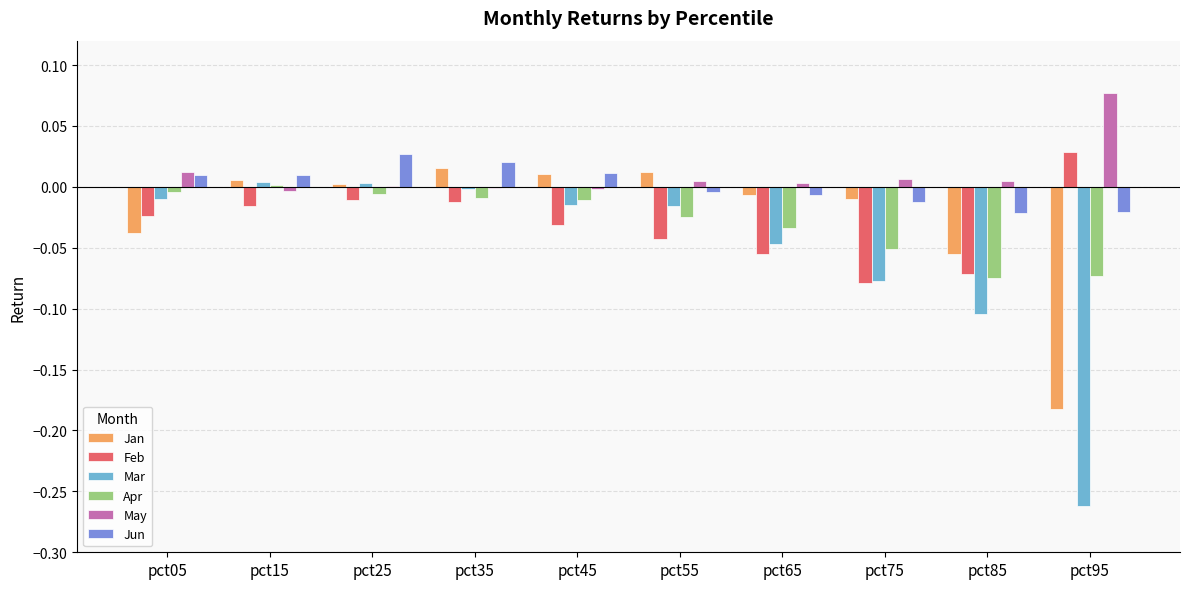

Which label corresponds to the largest value in the chart?

pct95